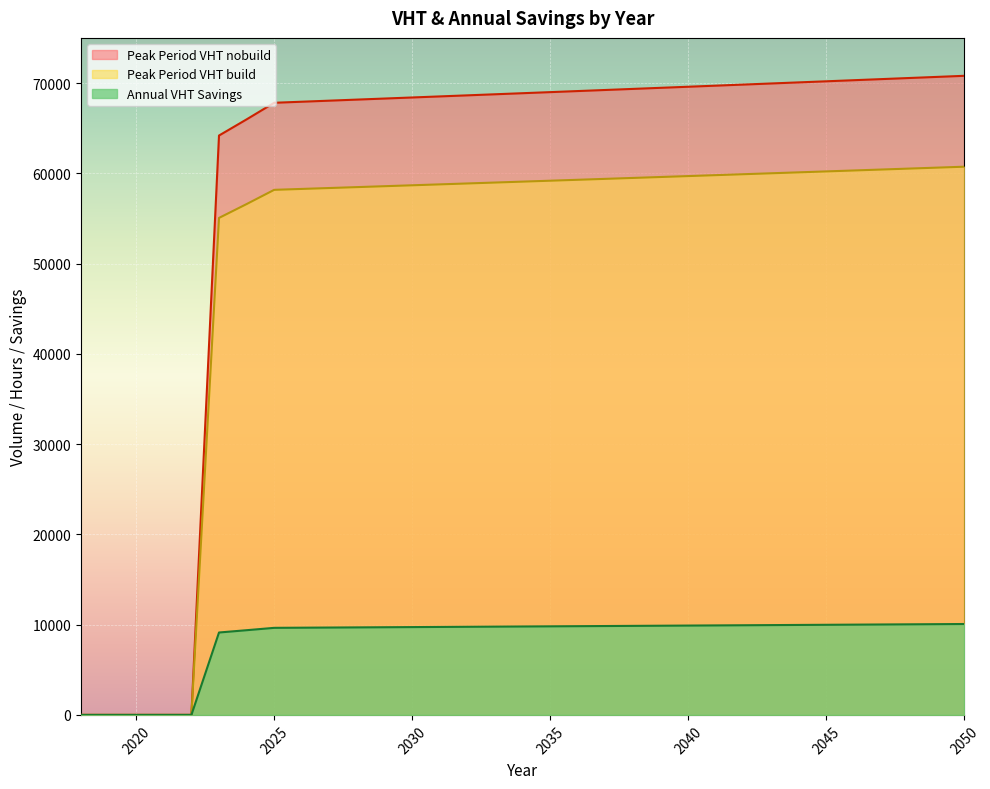

At which label is Peak Period VHT build closest to 5034?

2023